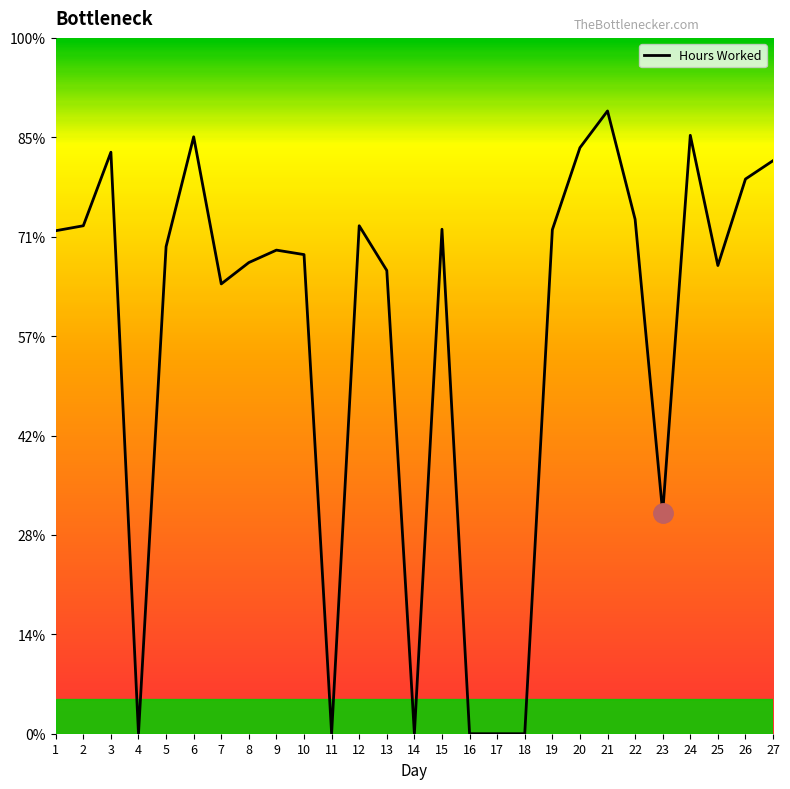

Does the chart have visible grid lines?

No